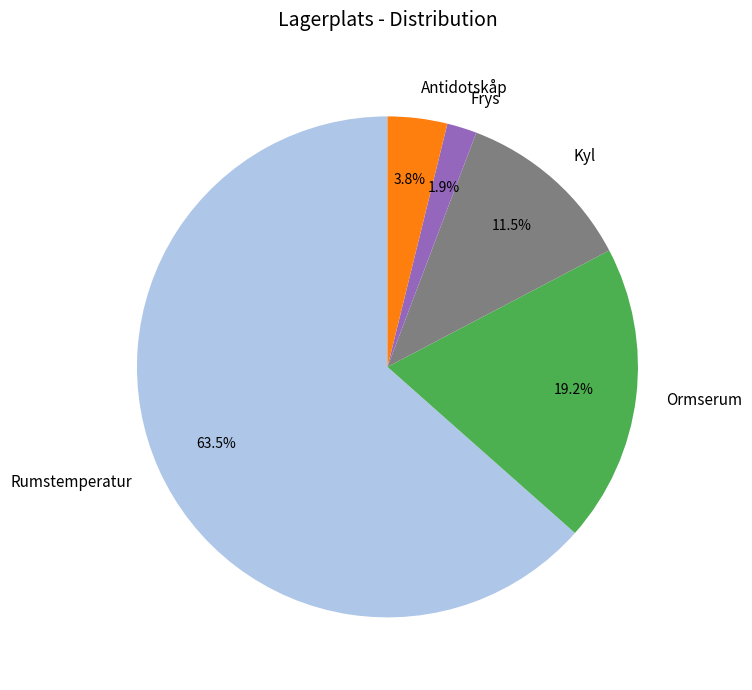

Which category has the smallest portion of the pie?

Frys